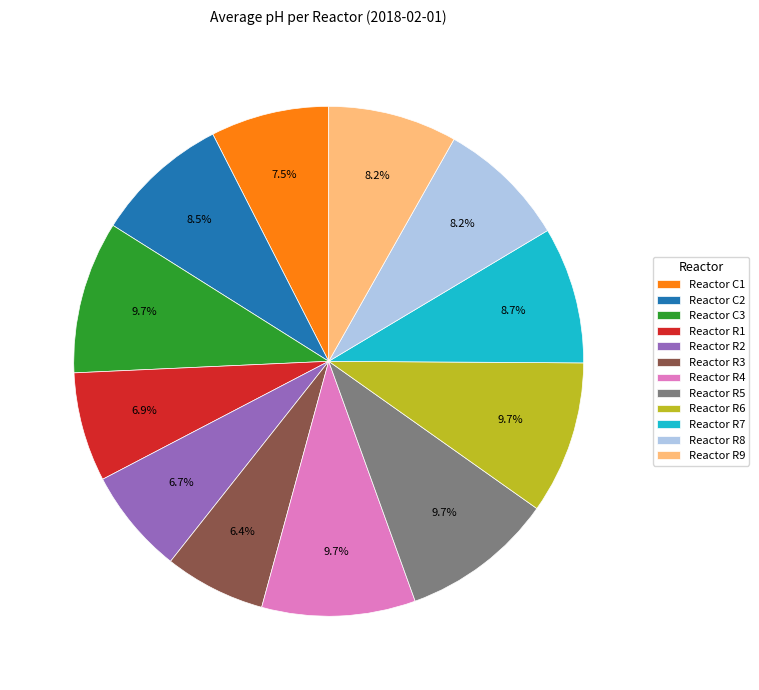

Between Reactor C1 and Reactor R6, which is larger?

Reactor R6